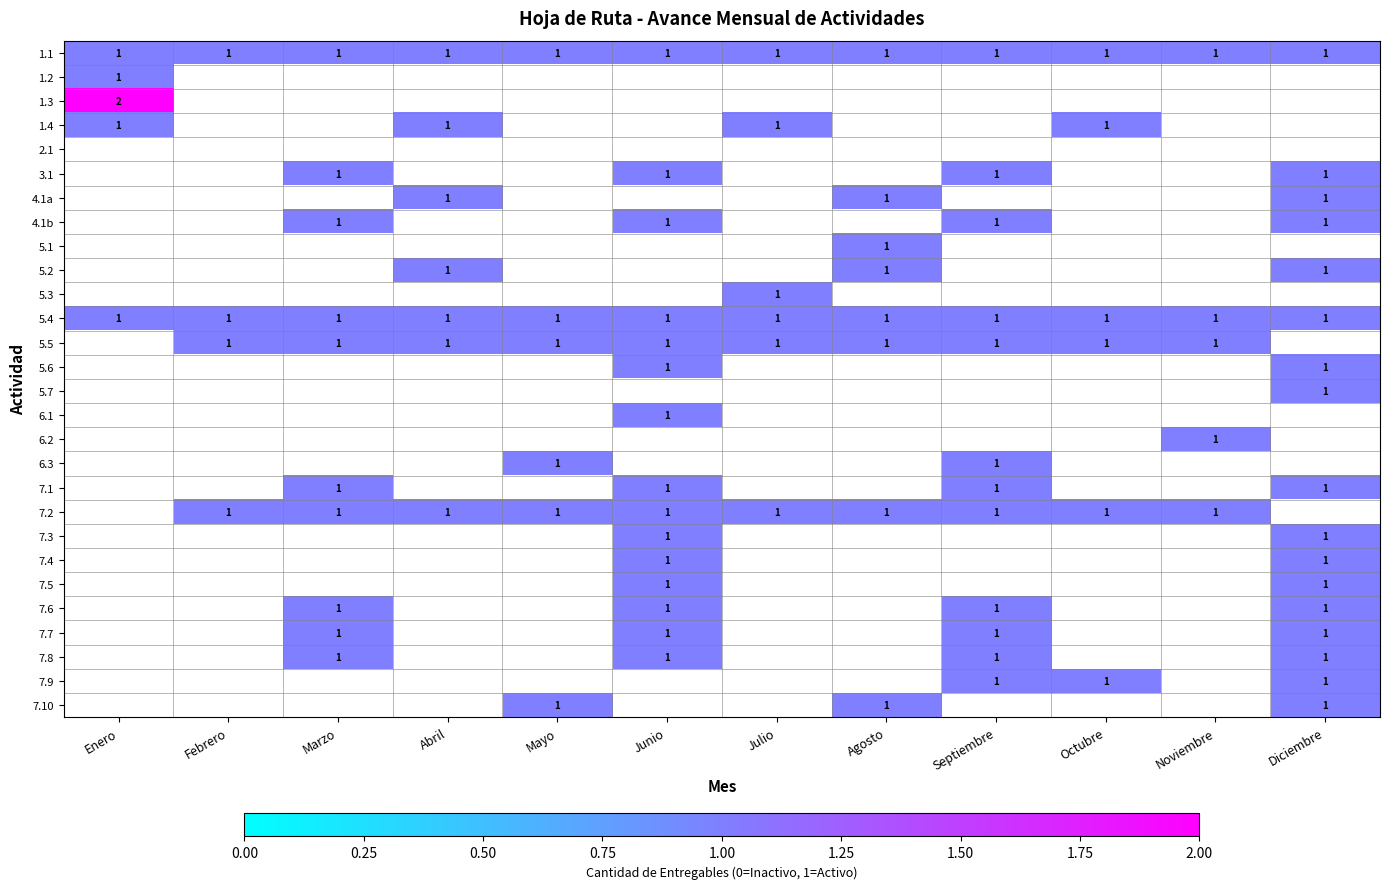

The value of 7.2 at Octubre is 0. True or false?

False